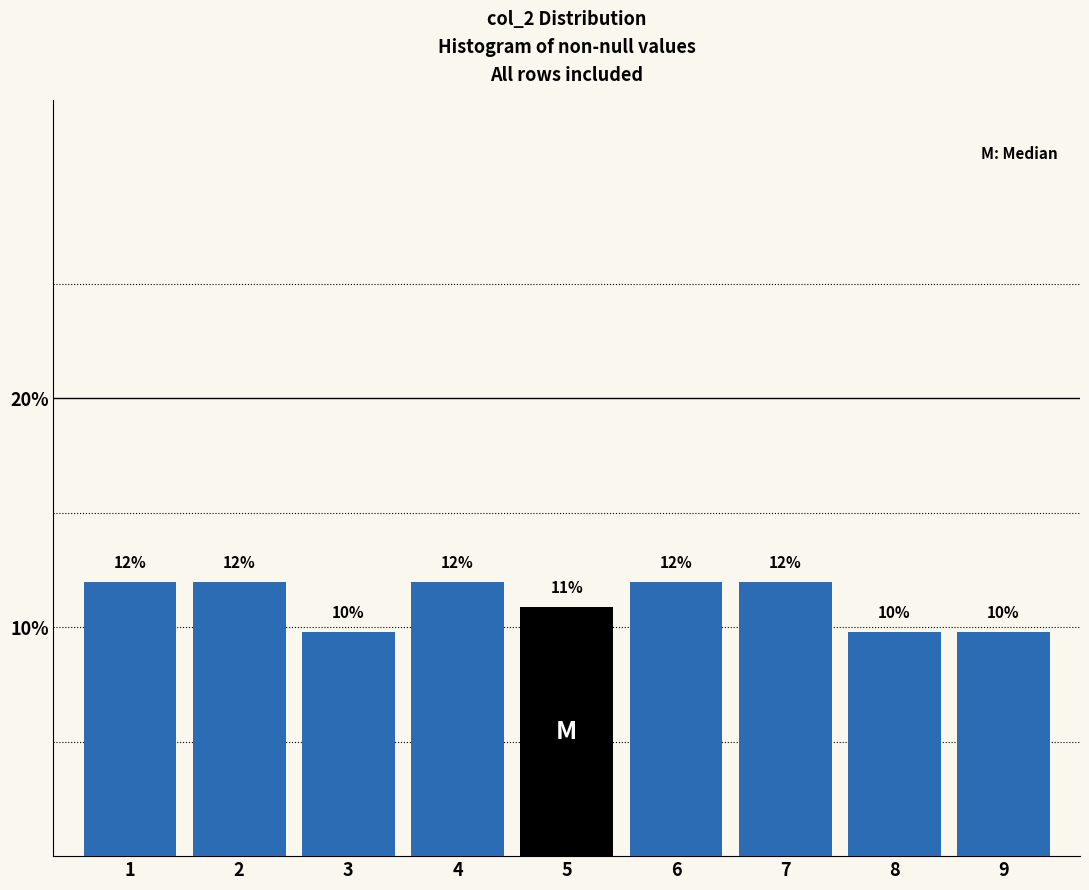

What is the value of the 4th bar from the left?

12.0